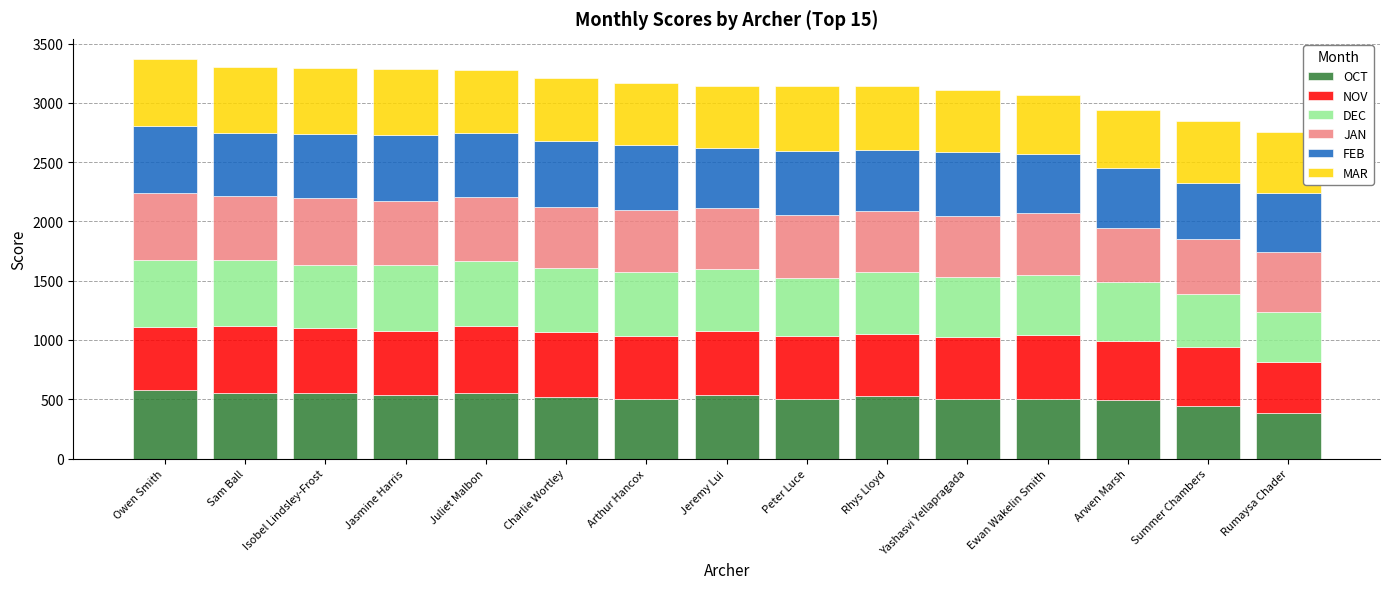

How many data points does each series have?

15